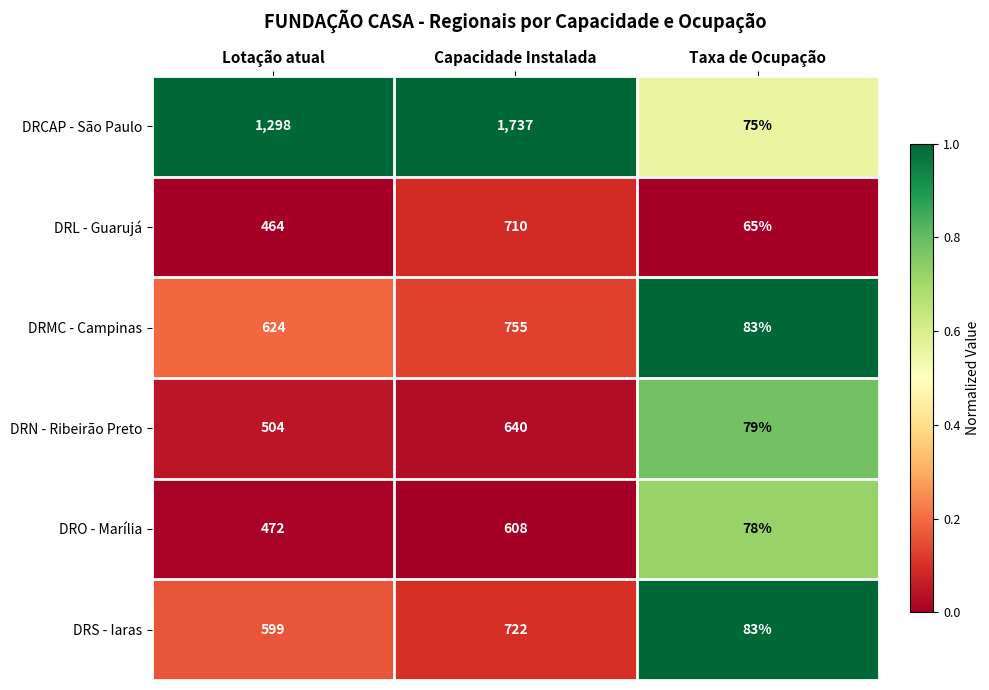

What is the sum of all DRS - Iaras values?

1404